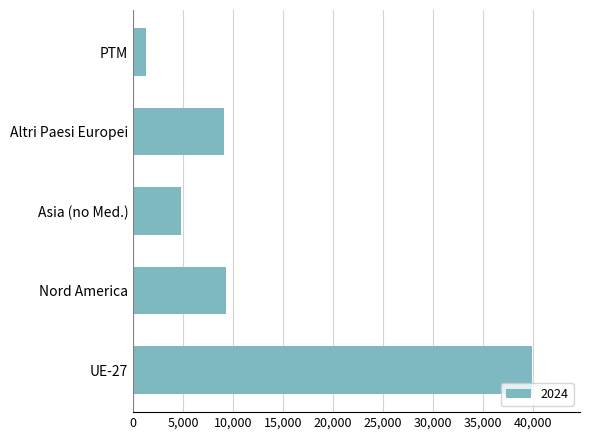

The chart shows a value of 1309.8 at PTM. True or false?

True